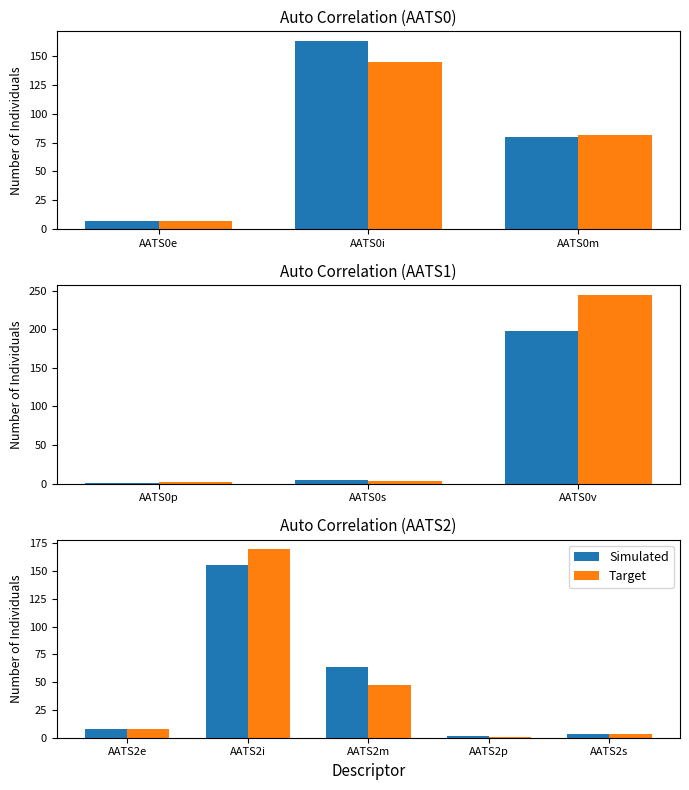

Is it true that Target equals 3.2 at AATS2s?

True